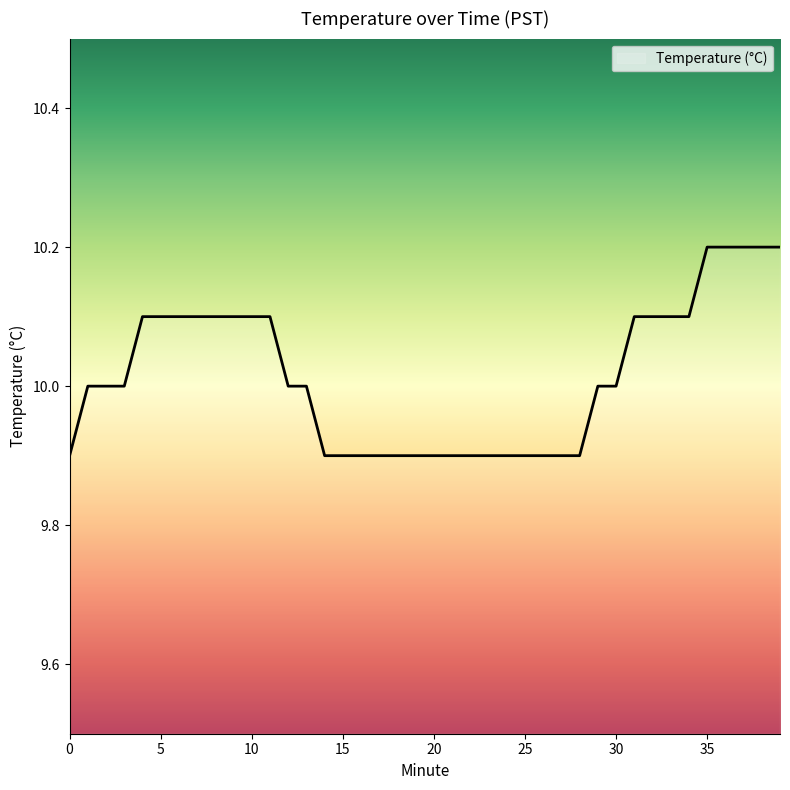

What is the difference between the maximum and minimum values?

0.3